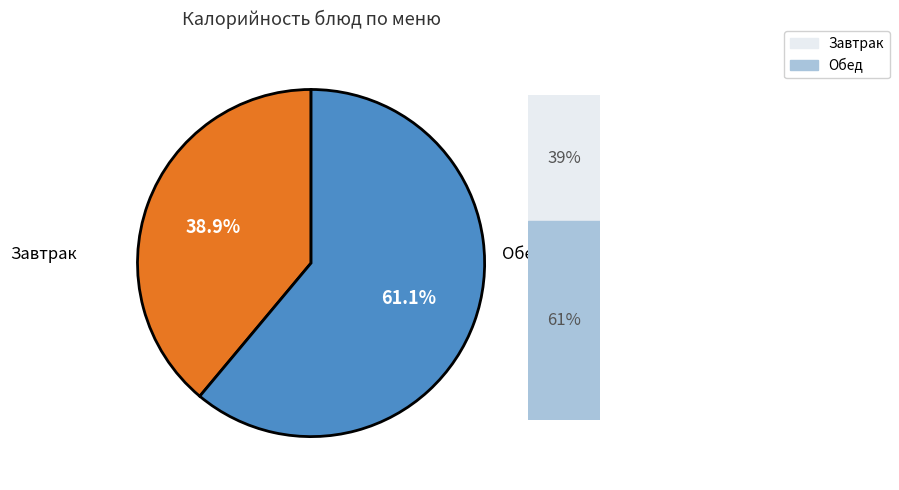

Is there a majority slice in this chart?

Yes